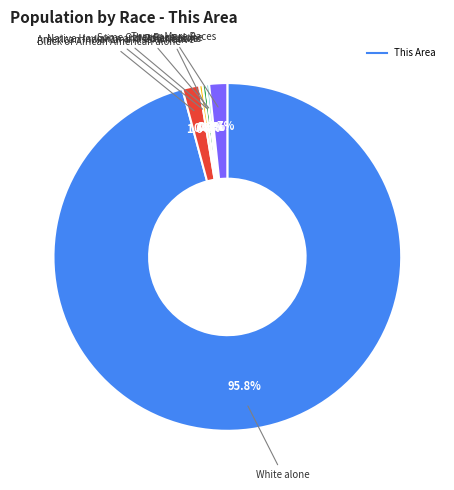

Is there any slice that represents more than half of the pie?

Yes